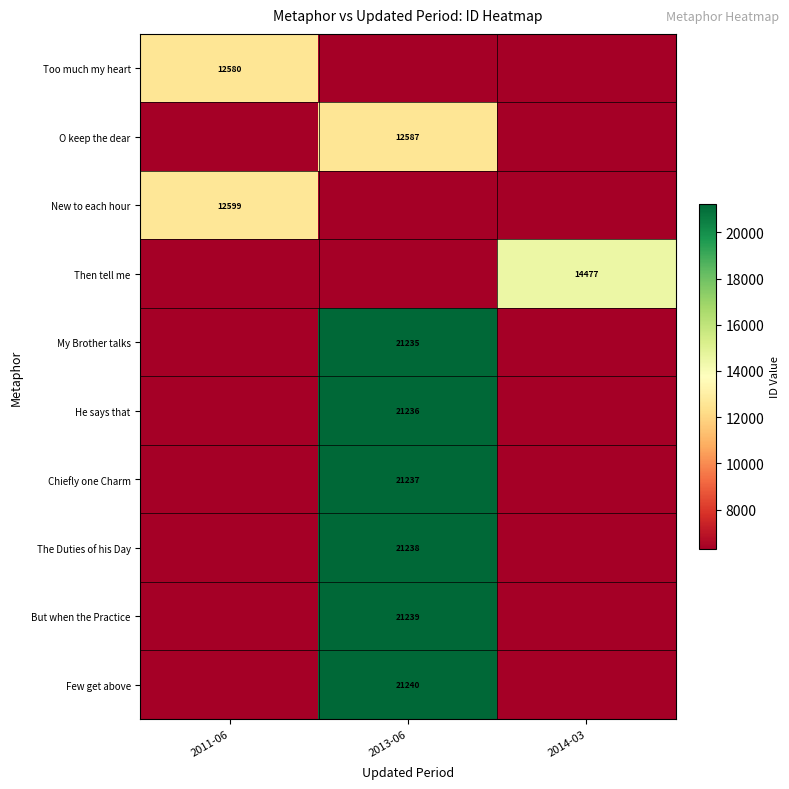

True or false: Too much my heart has a value of 17132 at 2011-06.

False